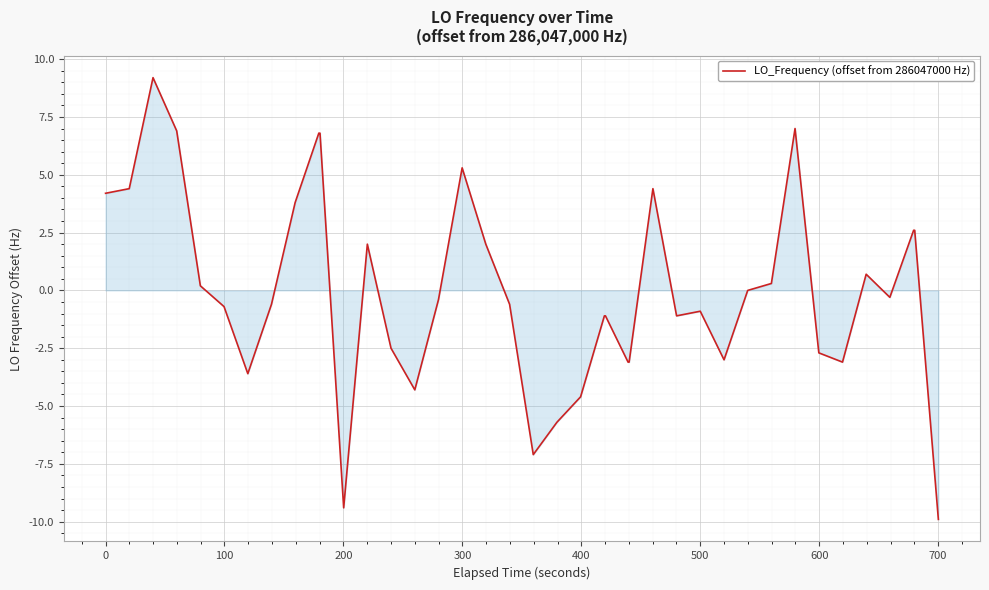

What is the minimum value shown in the chart?

-9.9